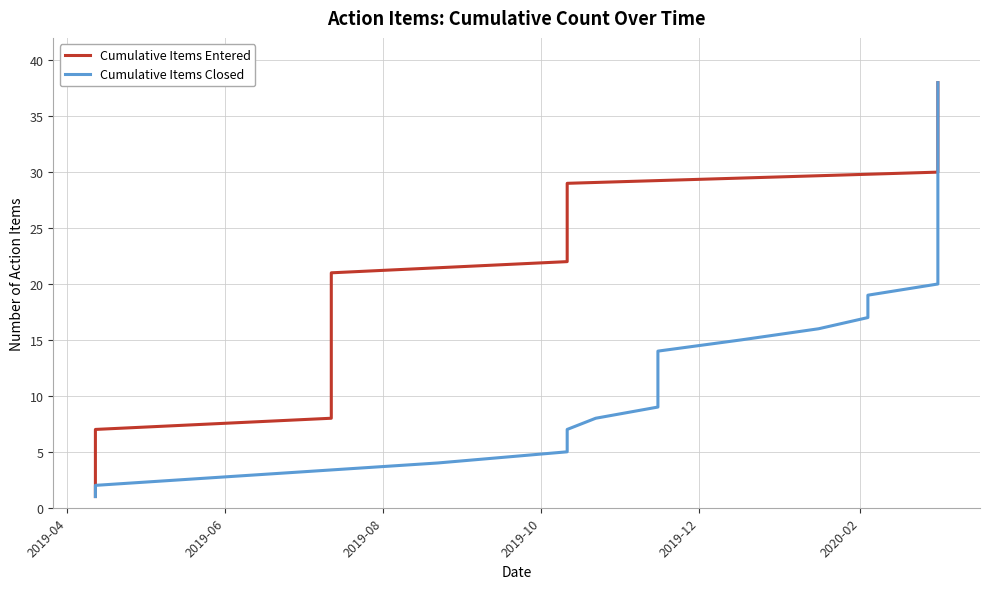

True or false: Cumulative Items Entered and Cumulative Items Closed cross at least once.

False